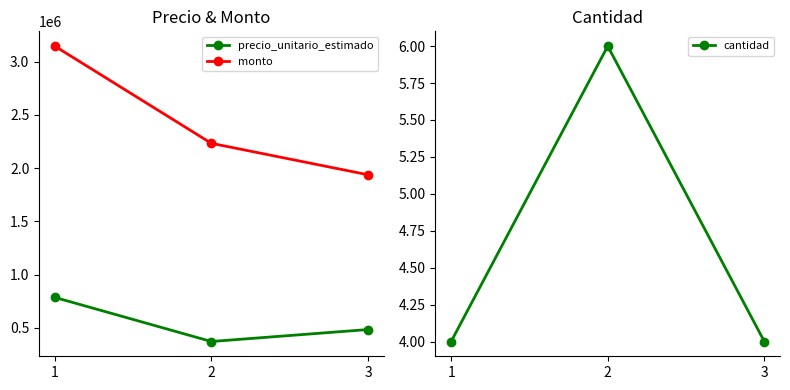

Reading left to right, list all the values displayed in this chart.

precio_unitario_estimado: 1=786352	2=372113	3=484449
monto: 1=3145408	2=2232678	3=1937796
cantidad: 1=4	2=6	3=4